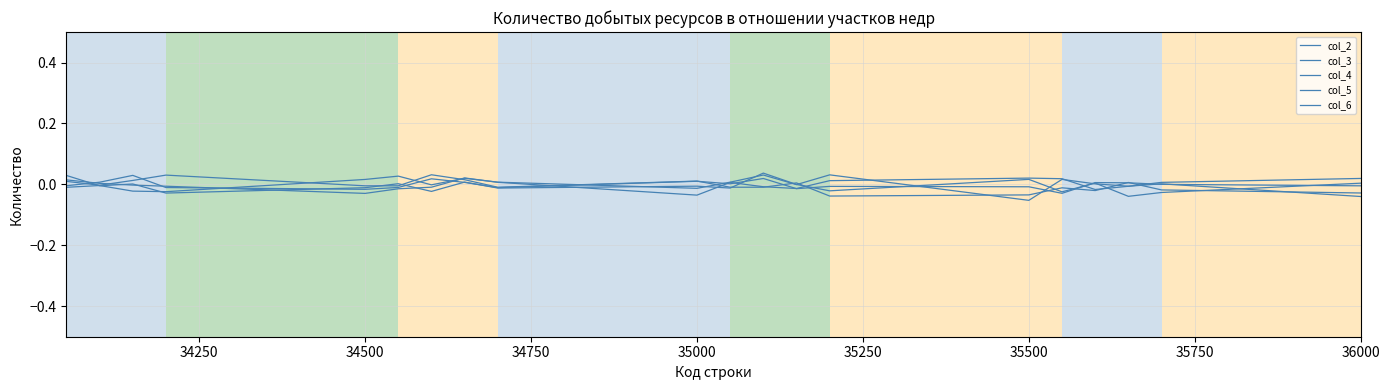

At how many categories does at least one series exceed 0?

20